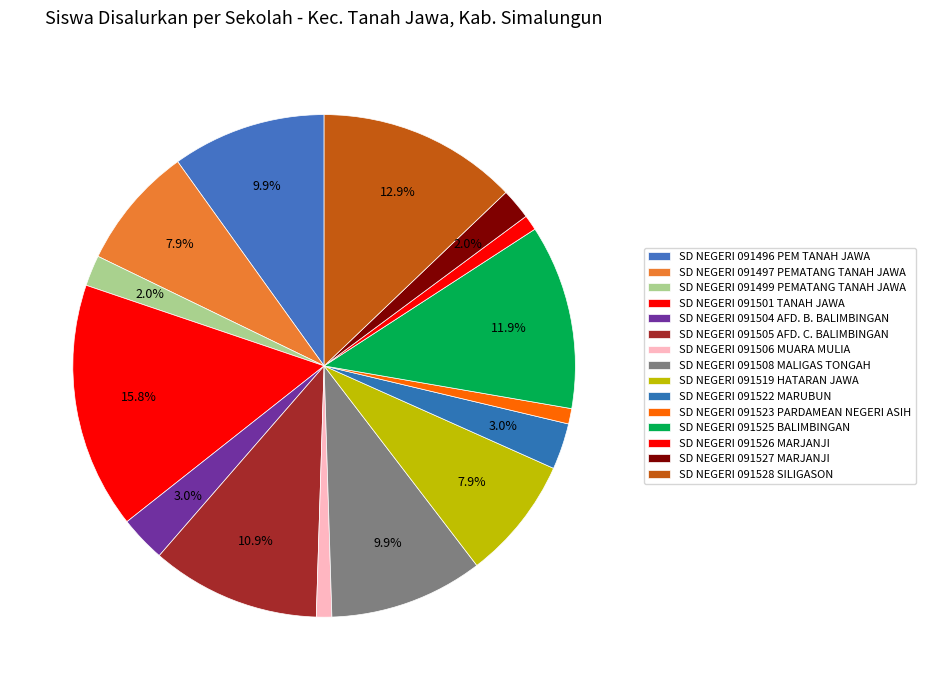

To the nearest percent, what percentage of the pie is SD NEGERI 091496 PEM TANAH JAWA?

10%